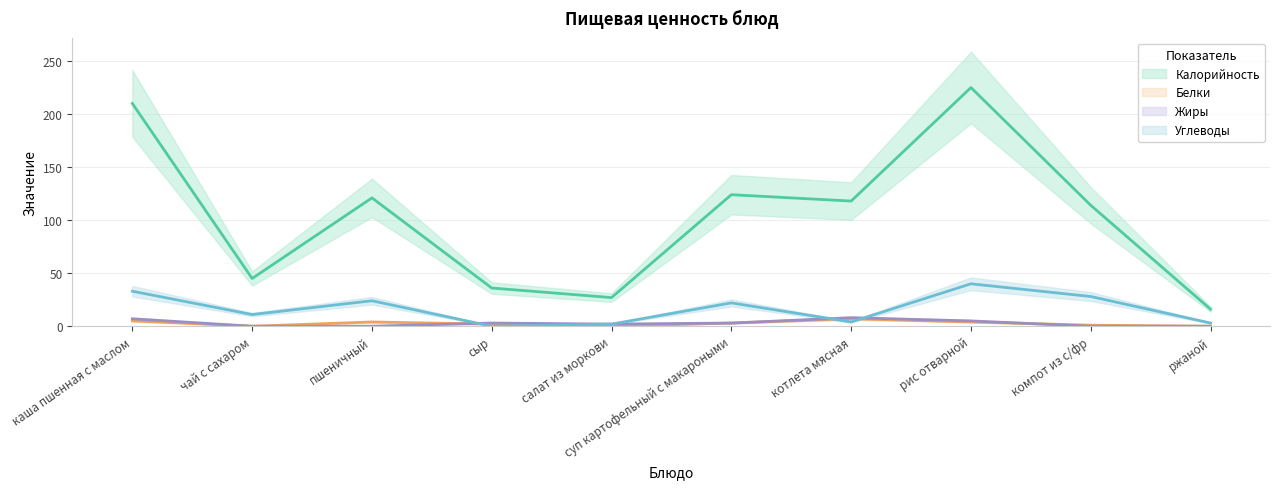

What is the sum of the Углеводы values at суп картофельный с макароными and салат из моркови?

24